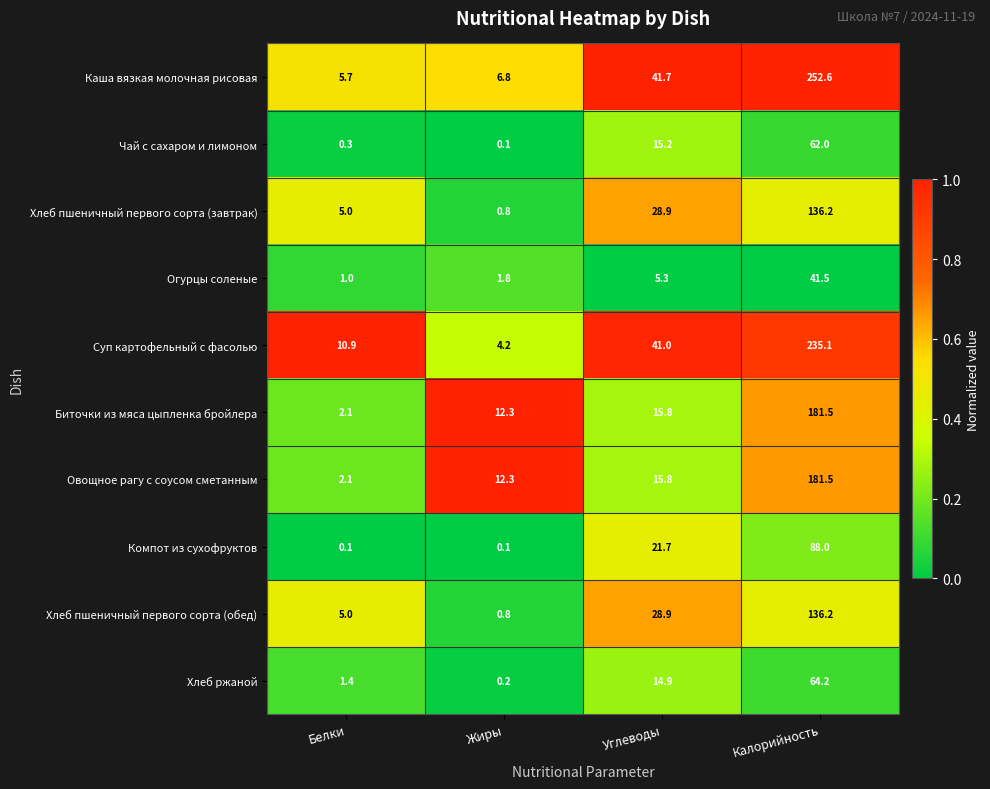

How many categories are shown in the chart?

4